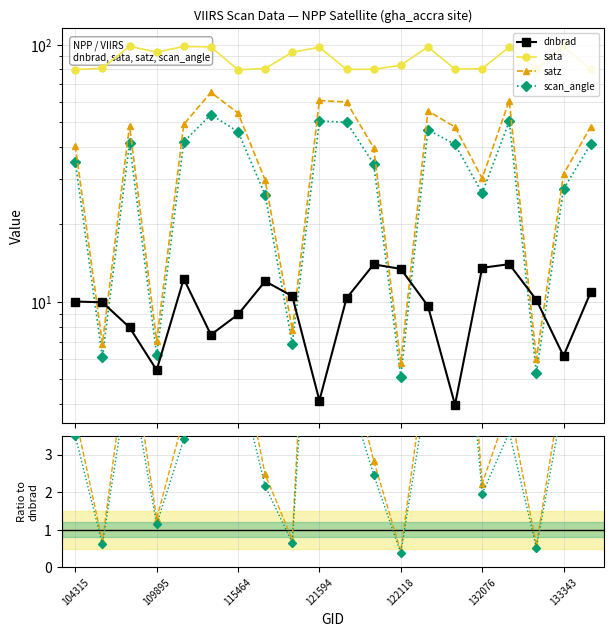

The scan_angle series shows 0.9 at 16. True or false?

False